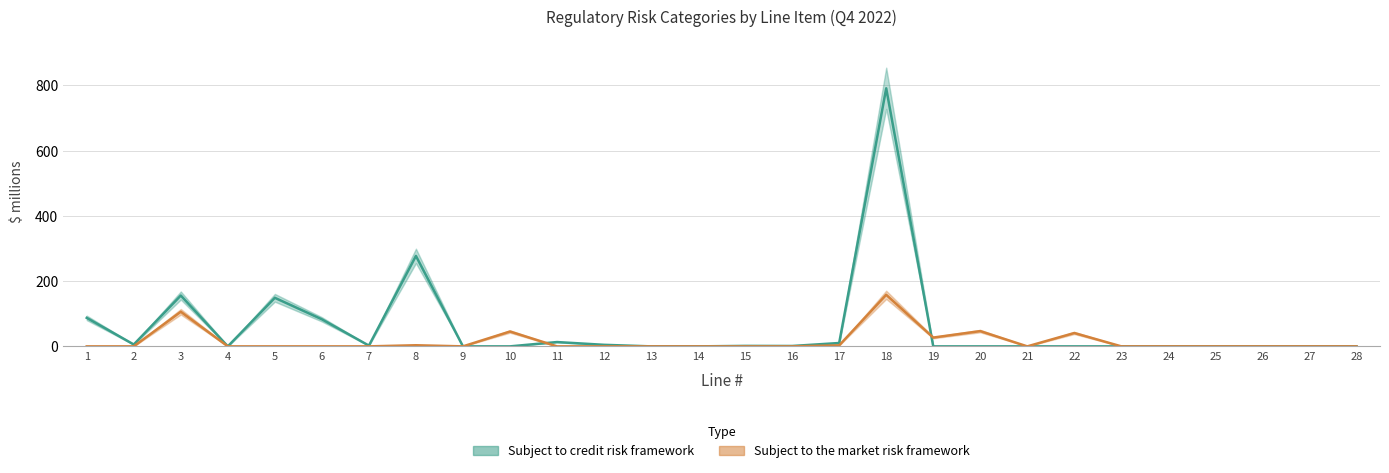

Rank the series at 3 from highest to lowest value.

Subject to credit risk framework, Subject to the market risk framework